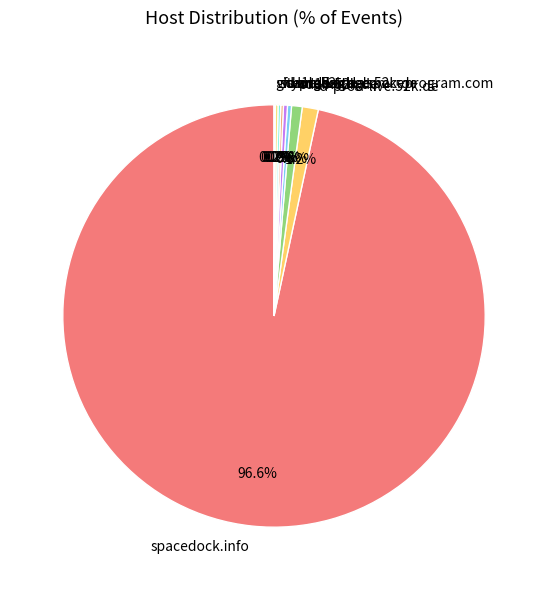

Approximately how many times larger is the value at yandex.ru compared to sd1a.52k.de?

1.0